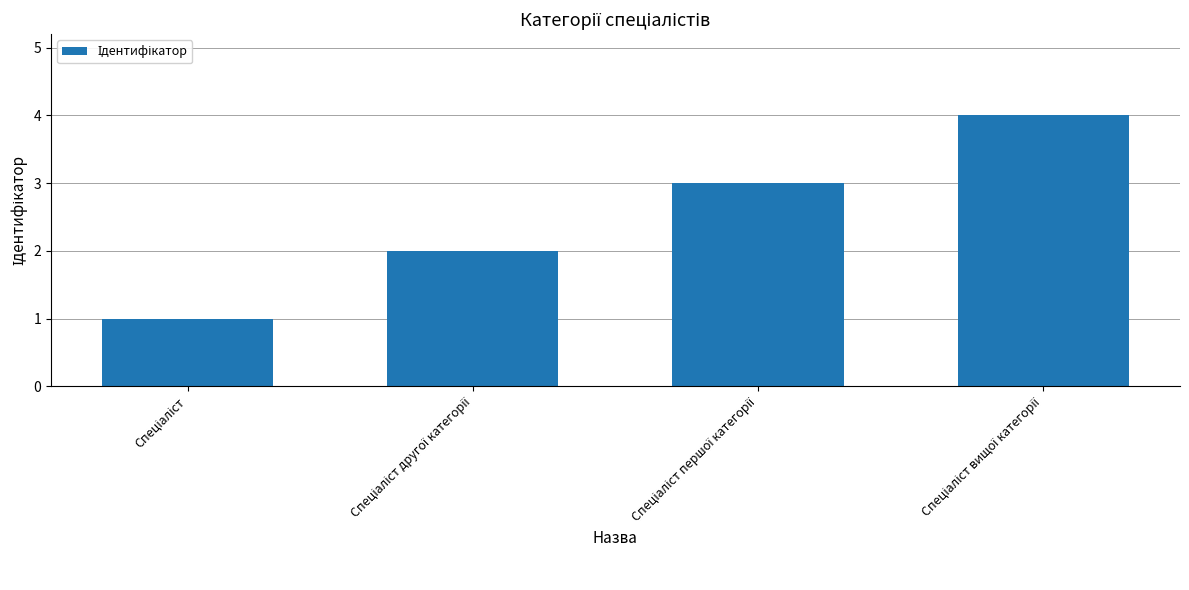

What is the greatest value displayed?

4